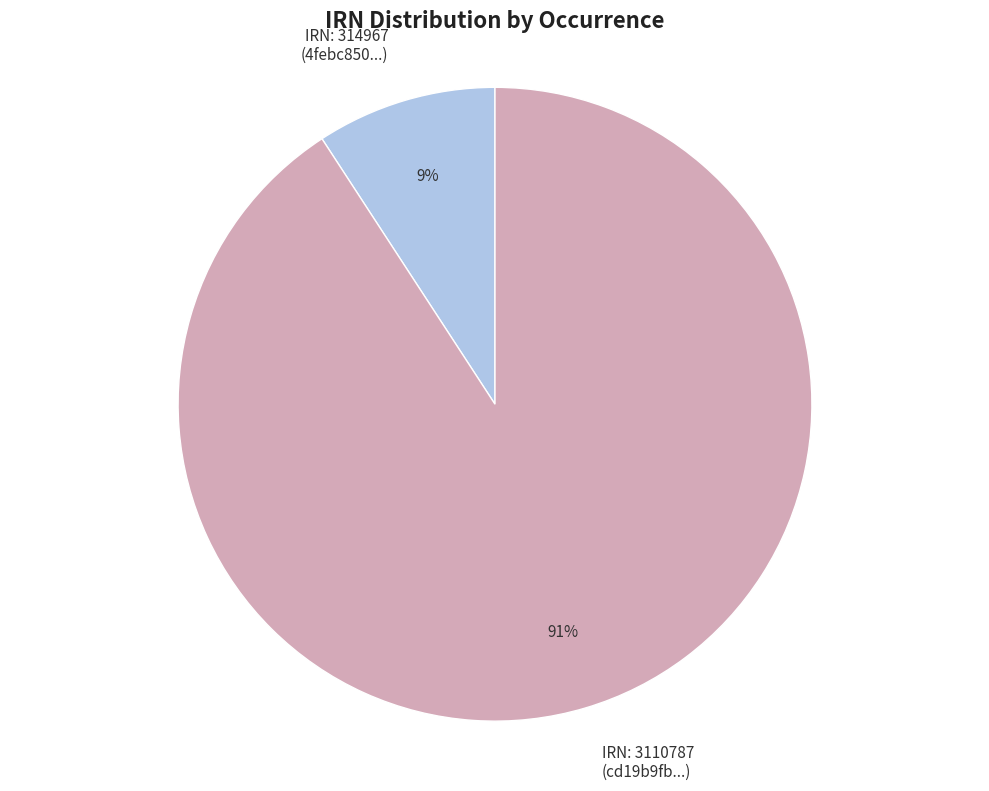

To the nearest percent, what percentage of the pie is IRN: 314967 (4febc850...)?

9%